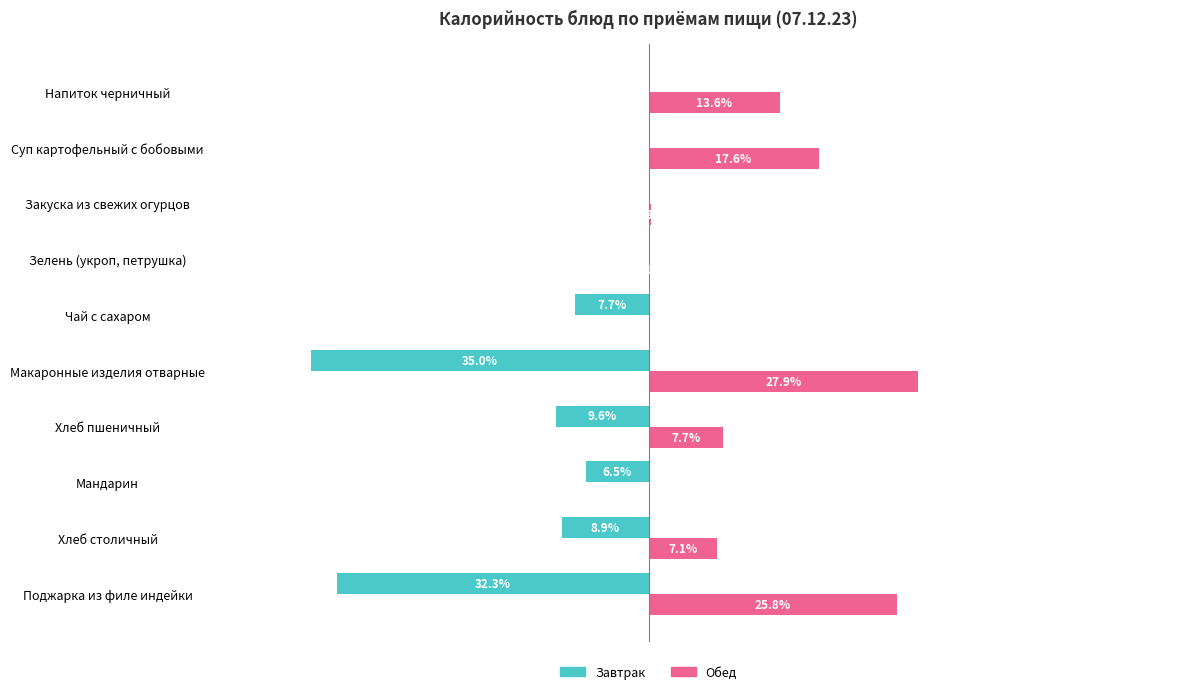

Which series has the largest total across all categories?

Обед